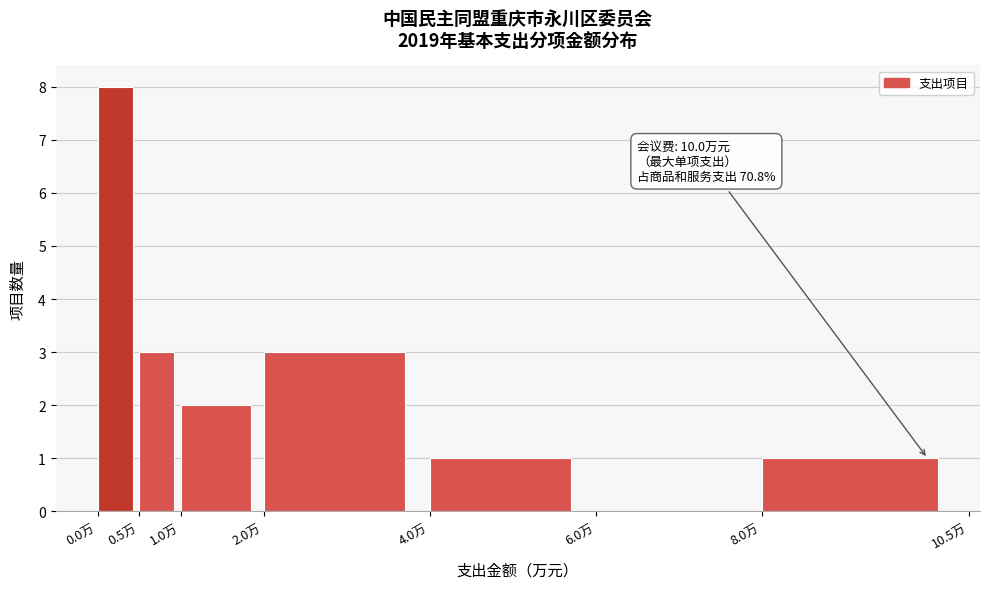

Over which range of the x-axis is the bar tallest?

0.0 to 0.5